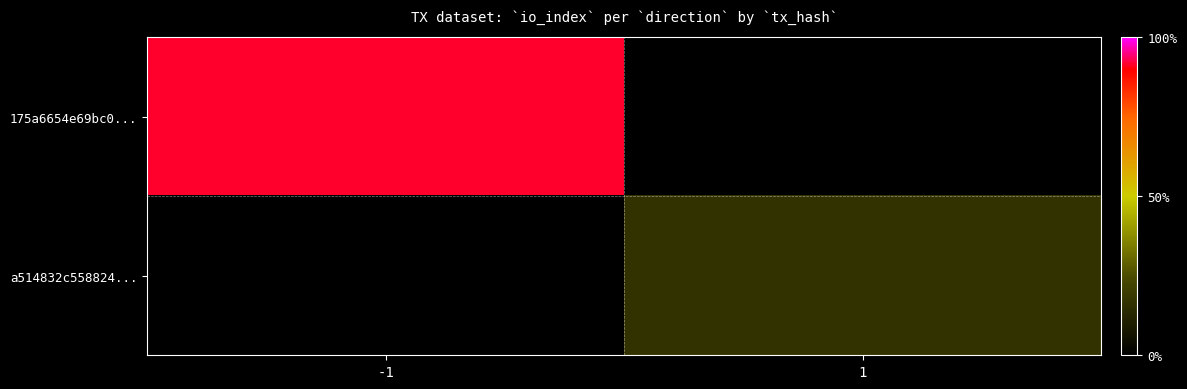

Is the value of 175a6654e69bc0... at 1 greater than the value of a514832c558824... at -1?

No